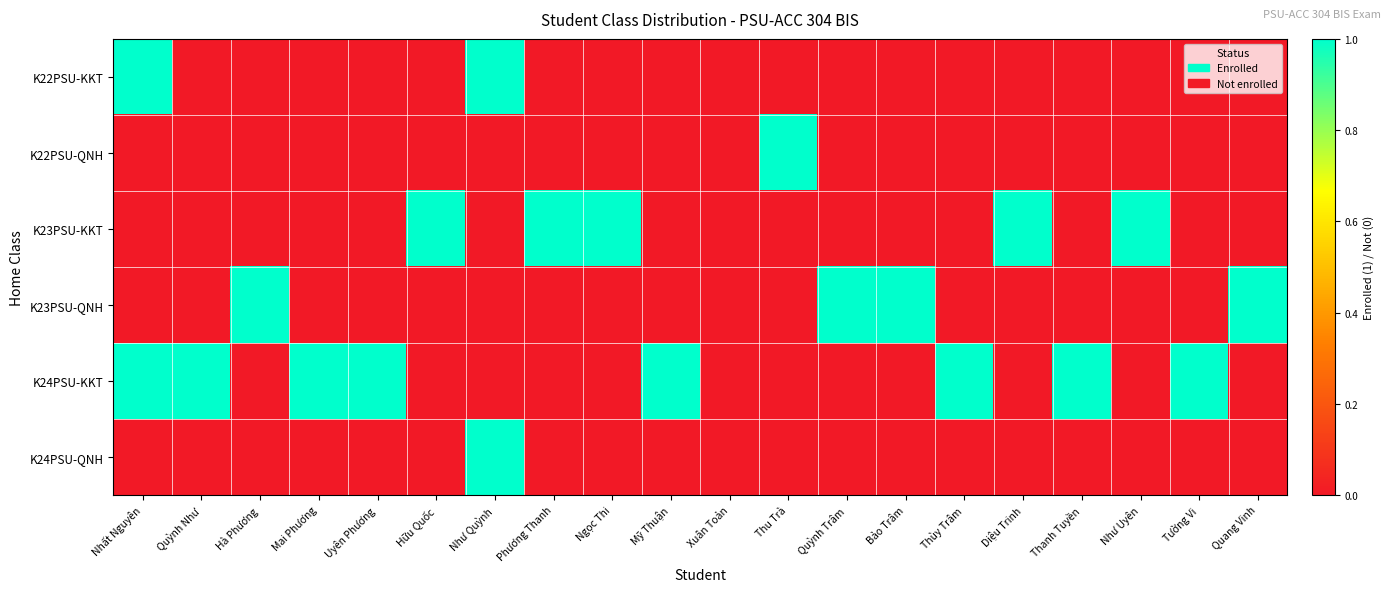

Which series has the largest range (max minus min)?

K22PSU-KKT